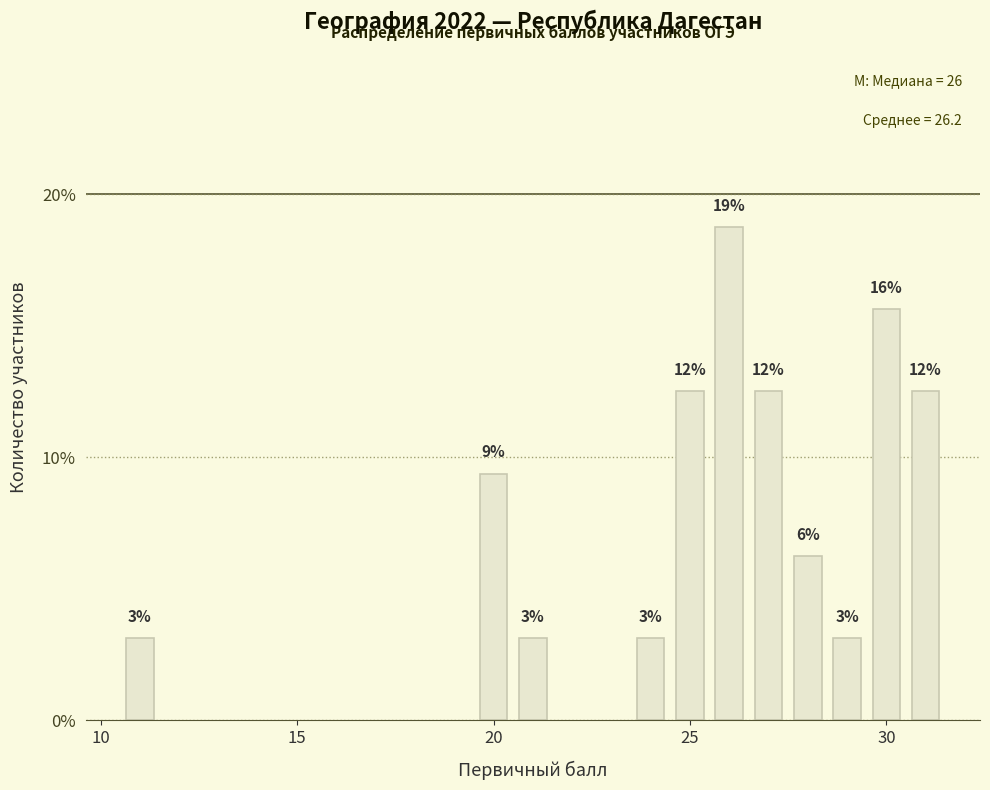

What is the difference between the maximum and second lowest values?

0.2